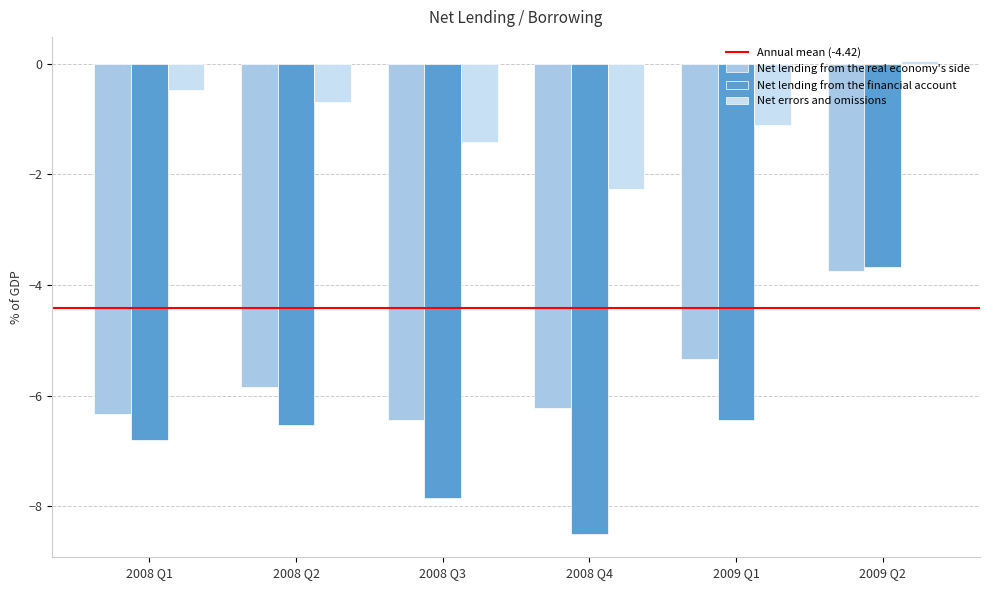

Rank the series by their average value, from highest to lowest.

Net errors and omissions, Net lending from the real economy's side, Net lending from the financial account